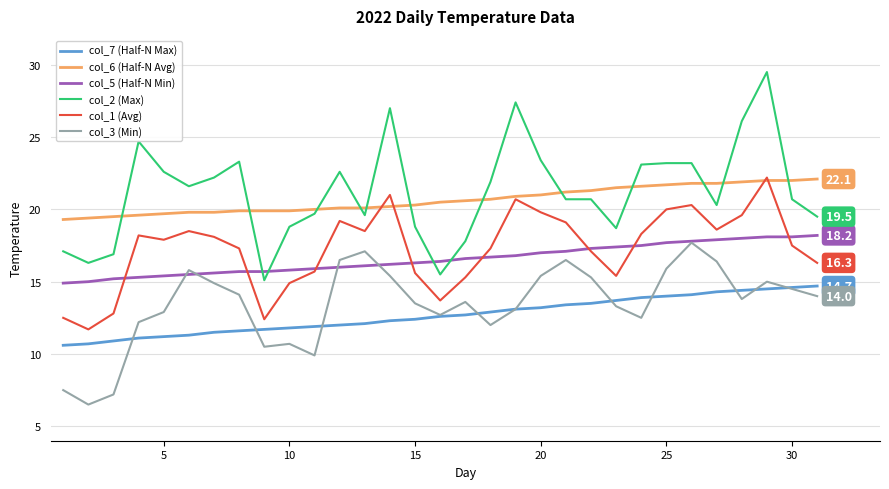

True or false: col_6 (Half-N Avg) and col_5 (Half-N Min) cross at least once.

False